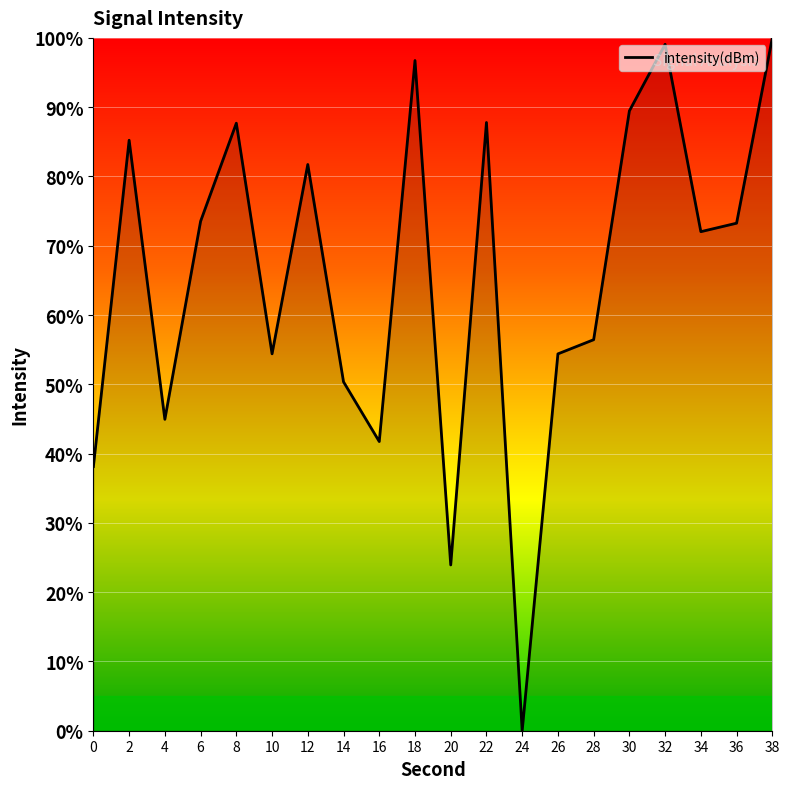

What is the difference between the maximum and minimum values?

100.0